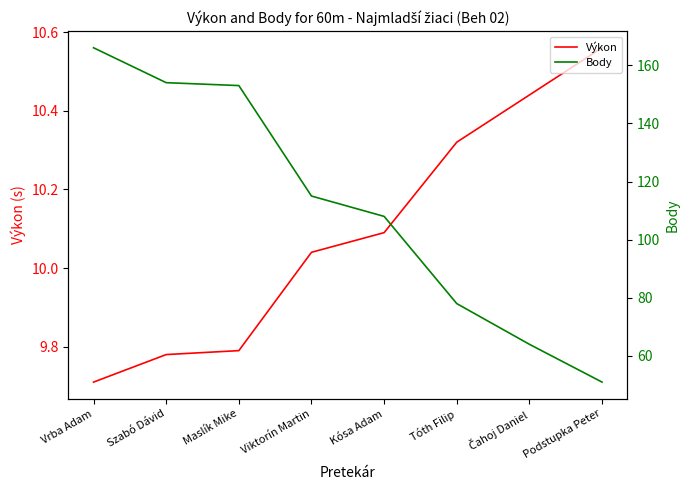

At which category is the sum across all series the highest?

Vrba Adam